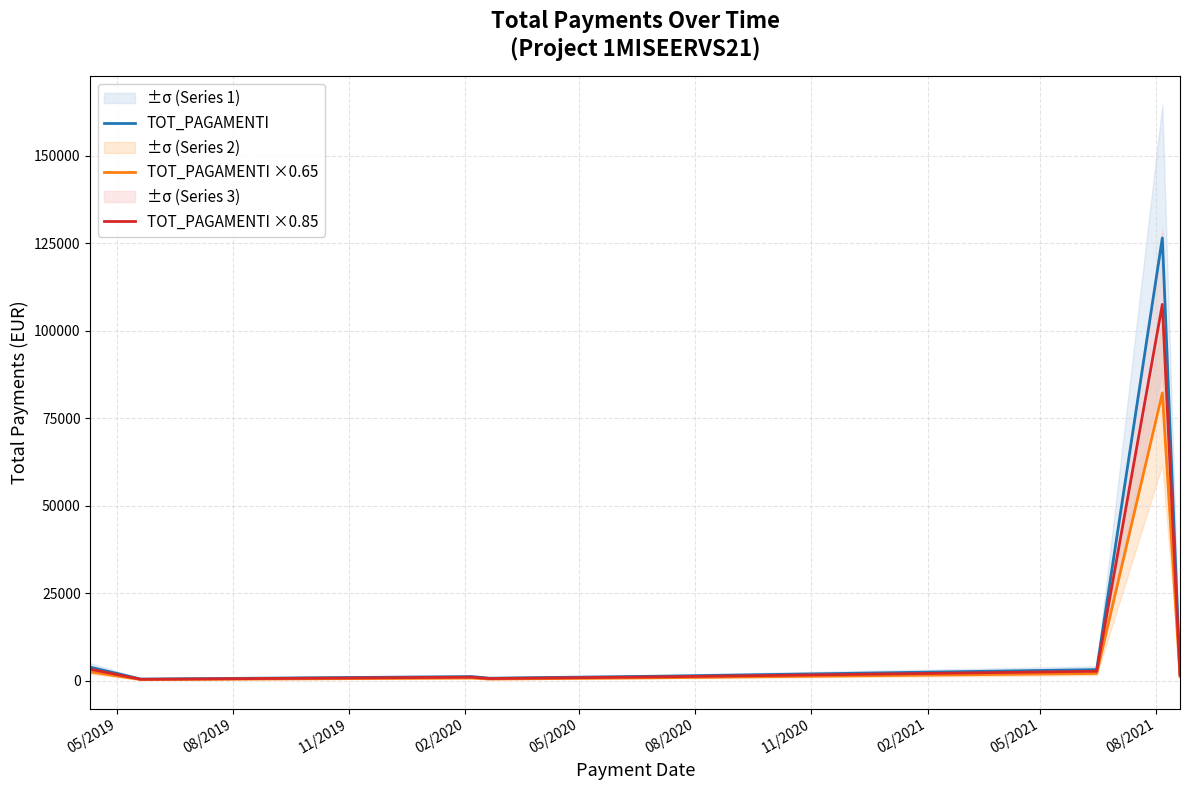

Which series changed the most between 05/2019 and 02/2020?

TOT_PAGAMENTI